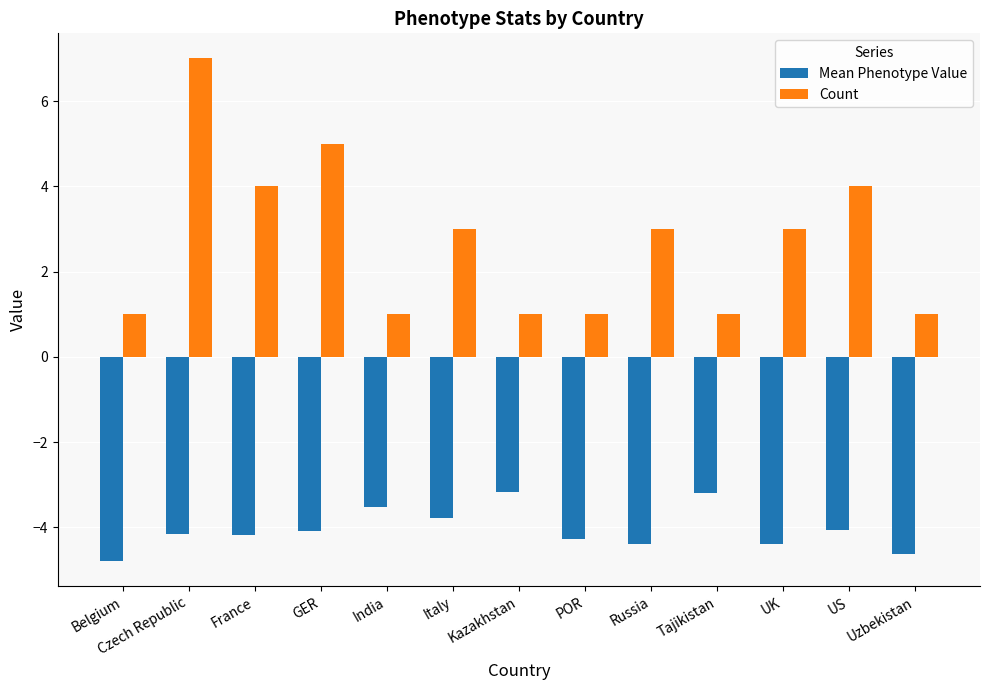

What is the smallest value displayed?

-4.8